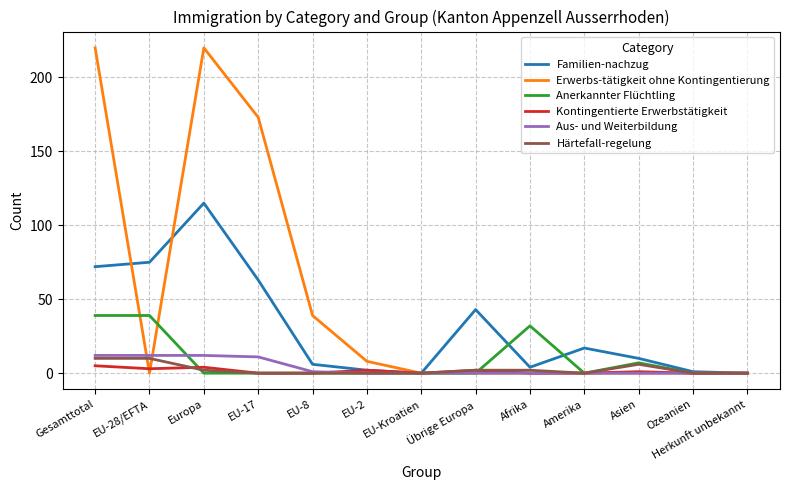

The Anerkannter Flüchtling series shows 7 at Asien. True or false?

True